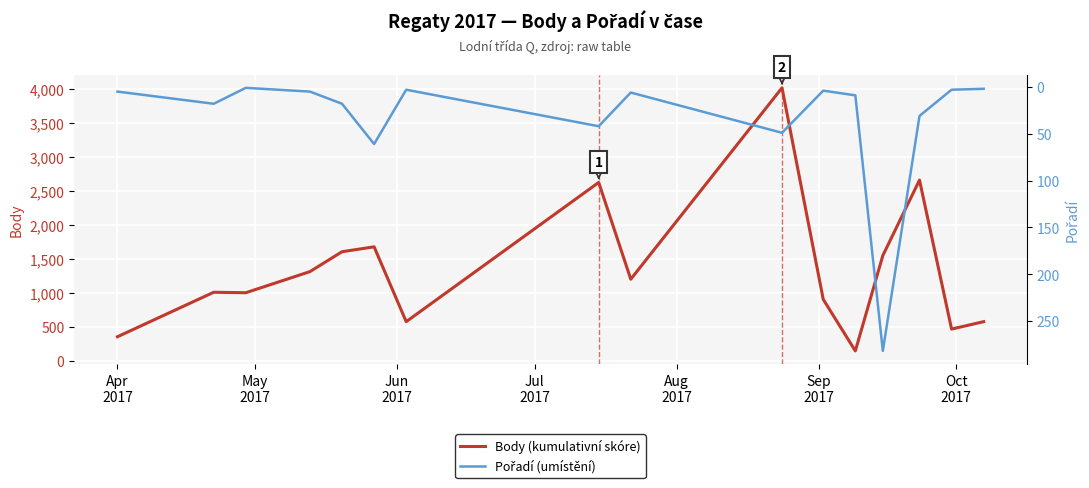

Rank the series by their maximum value, from highest to lowest.

Body (kumulativní skóre), Pořadí (umístění)